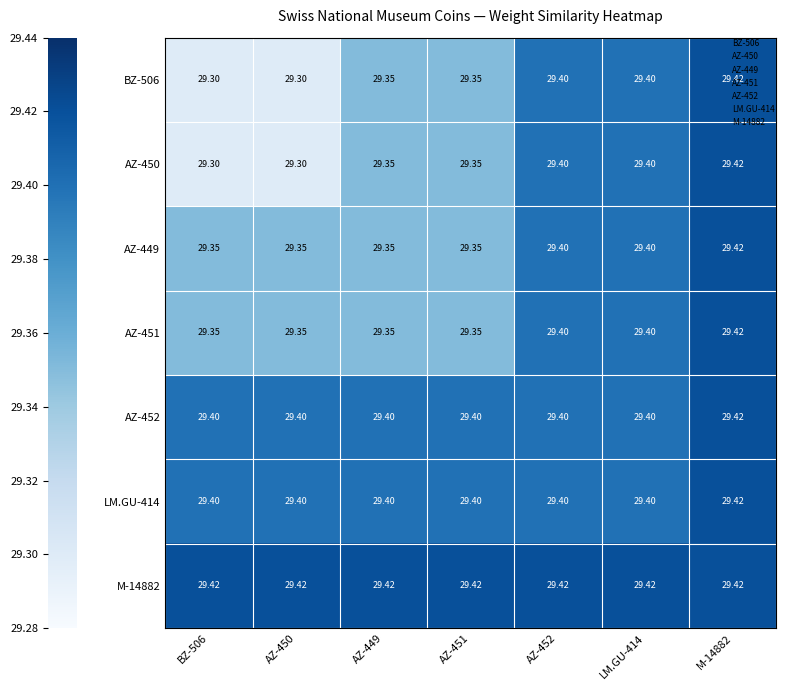

Is the value of AZ-449 at M-14882 greater than the value of AZ-451 at AZ-449?

Yes